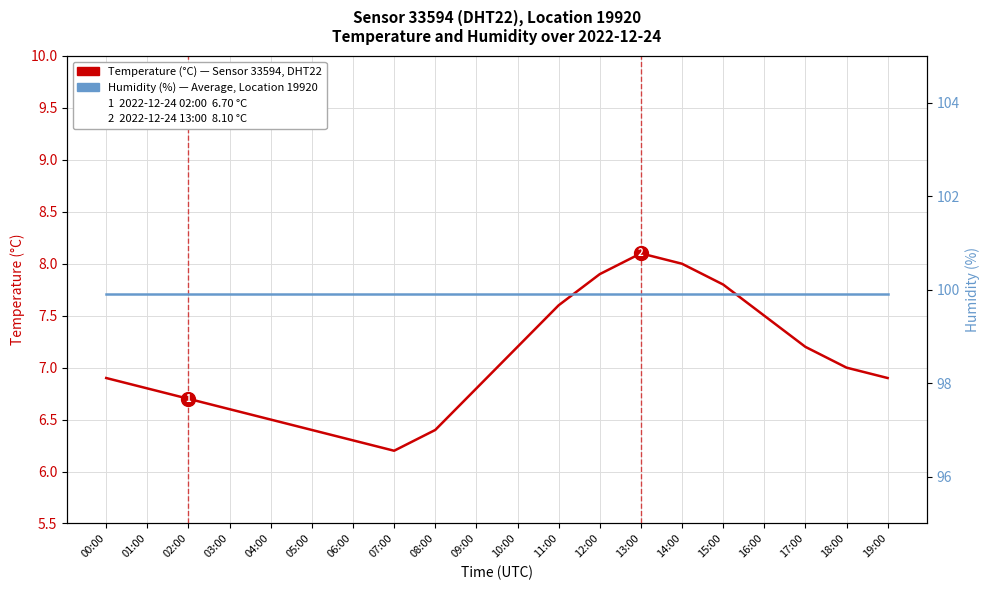

Read the Humidity (%) value at 01:00.

99.9